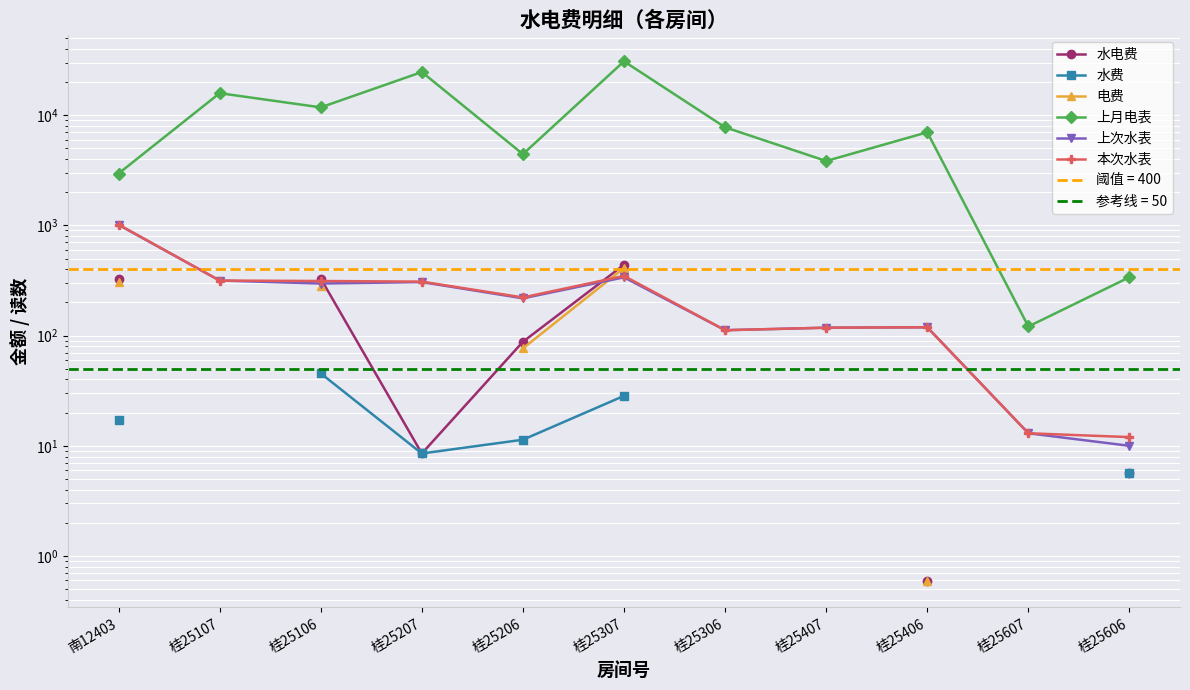

At which category does the chart reach its minimum across all series?

桂25406